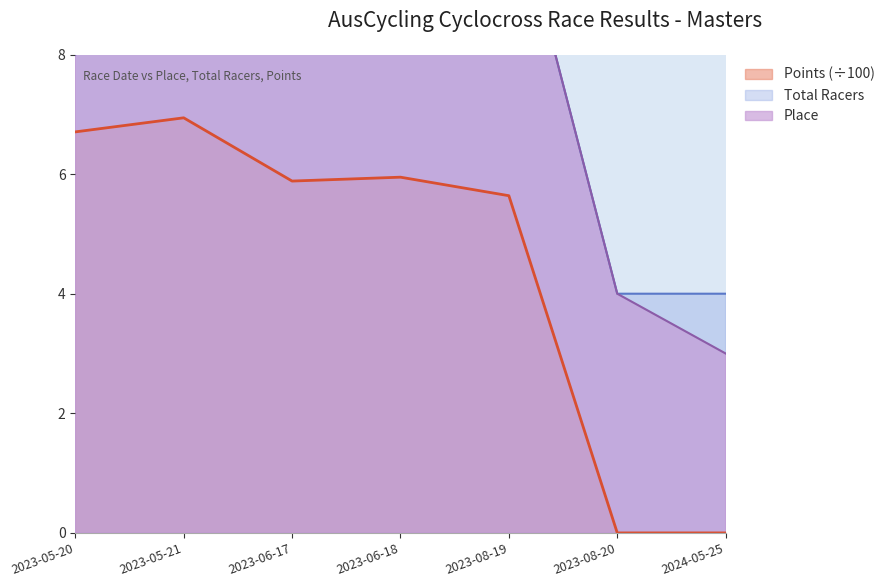

True or false: Total Racers and Place cross at least once.

False